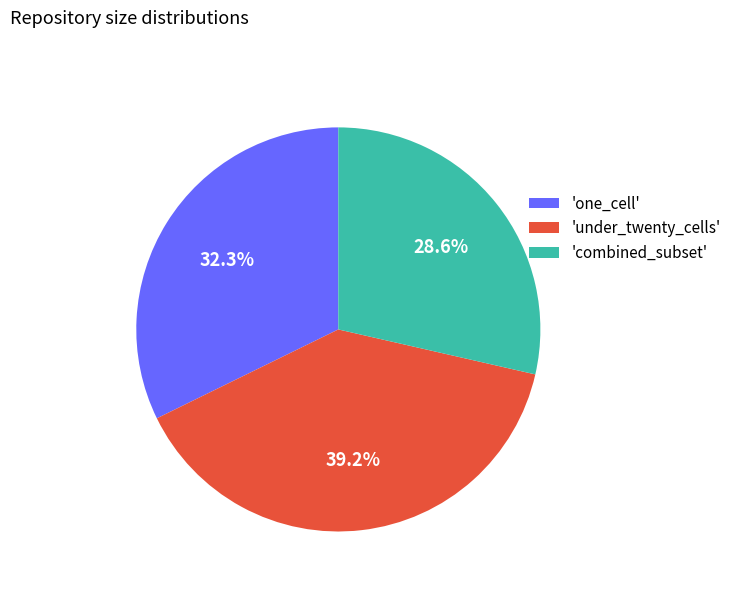

What is the largest slice in the pie chart?

'under_twenty_cells'